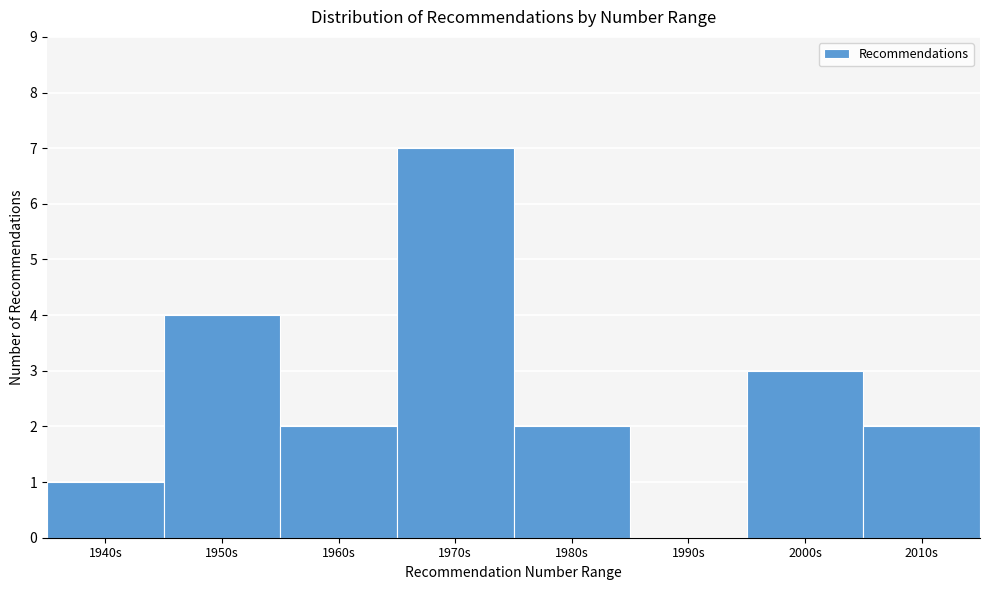

Reading left to right, transcribe all the data shown in this chart.

1940s=1	1950s=4	1960s=2	1970s=7	1980s=2	1990s=0	2000s=3	2010s=2